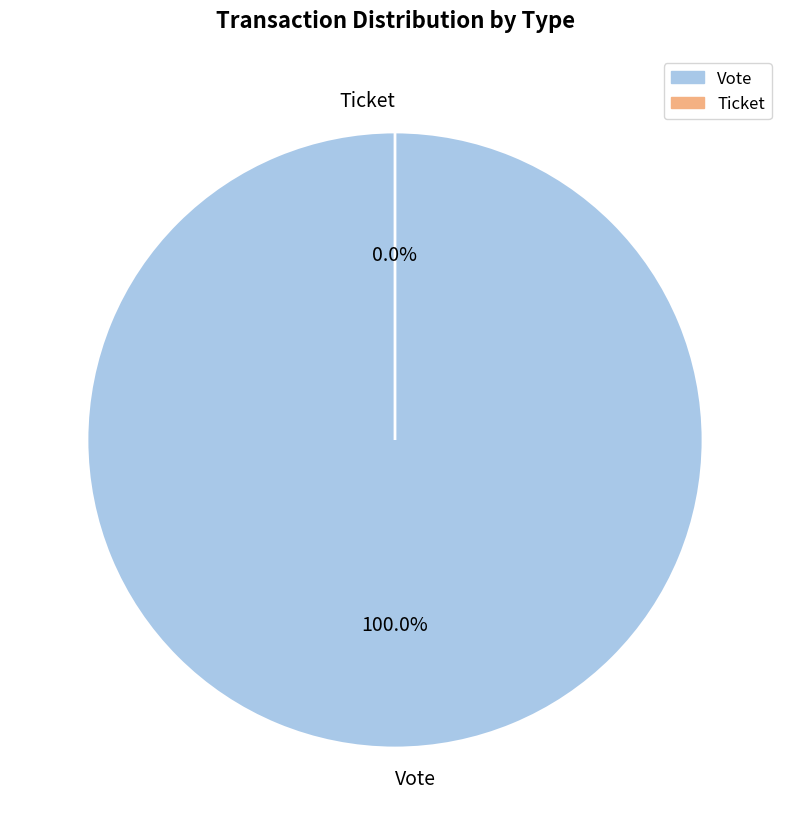

The Ticket slice represents 7% of the pie. True or false?

False